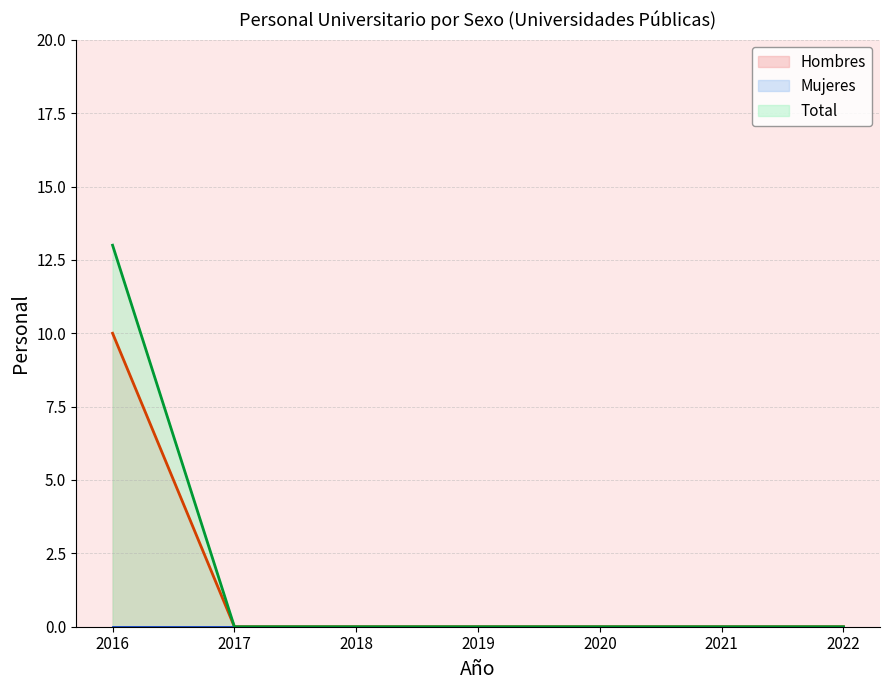

Which series has the widest spread of values?

Total